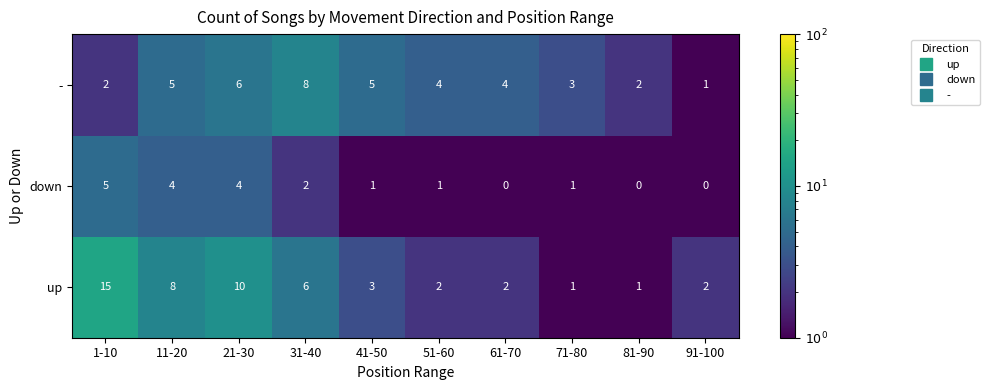

The up series shows 1 at 91-100. True or false?

False